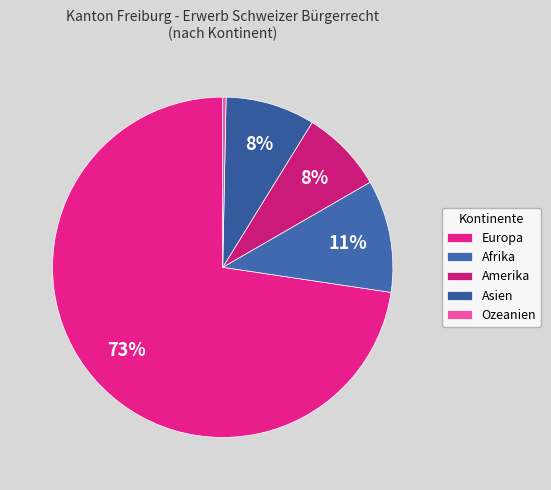

True or false: Ozeanien accounts for 10% of the total.

False